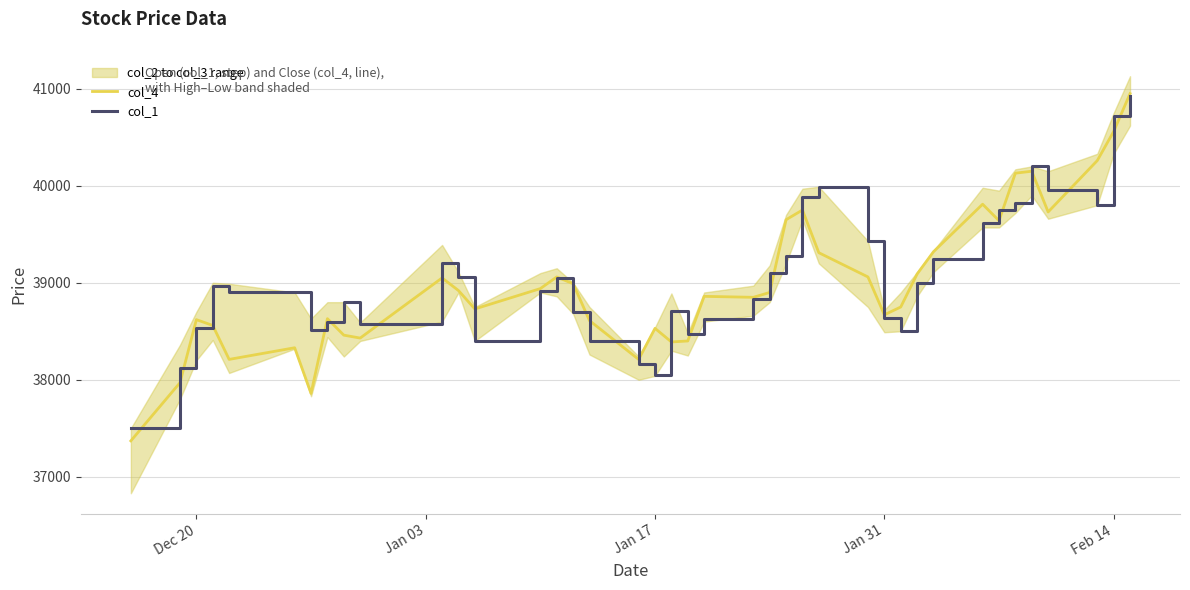

What is the maximum value for col_4?

40950